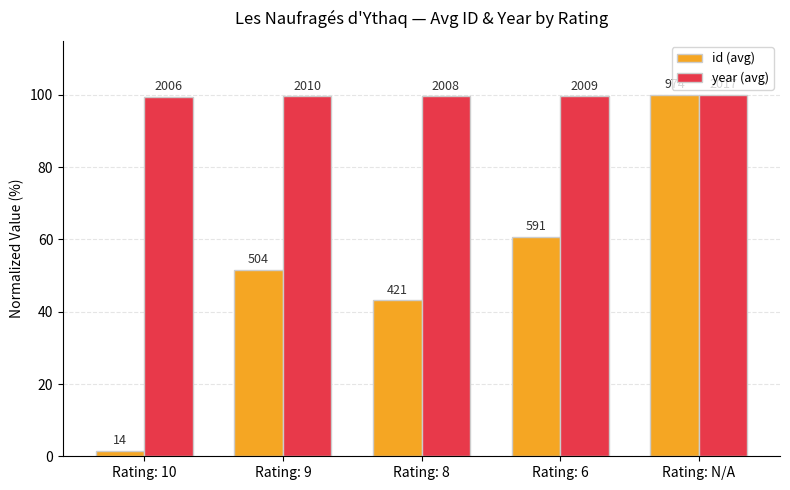

At which label is year (avg) closest to 99?

Rating: 10